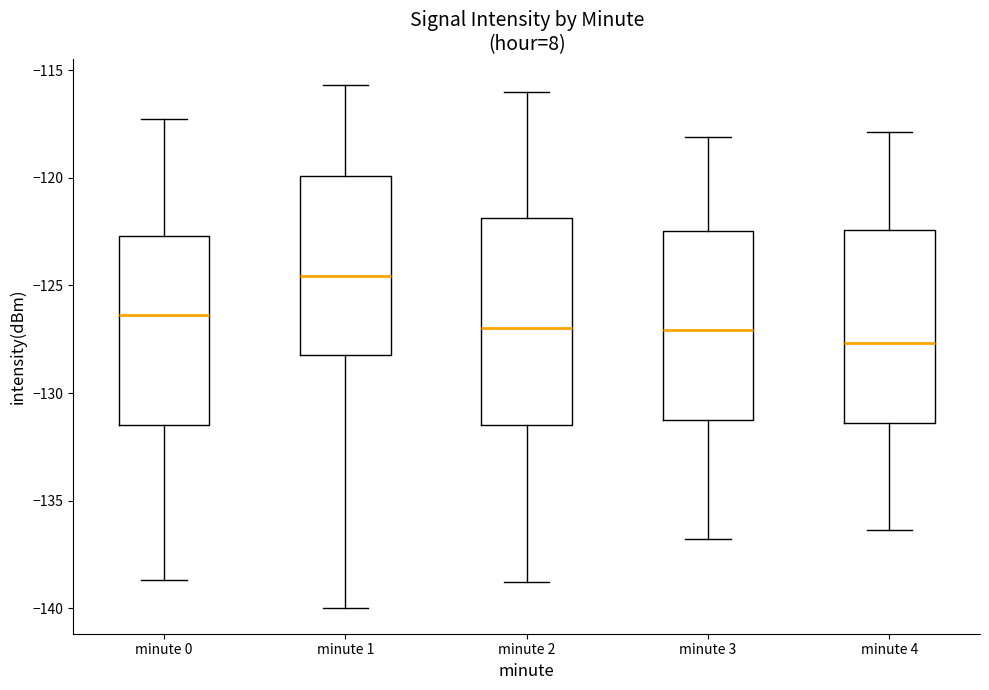

Comparing the boxes themselves (not the whiskers), which one is the tallest?

minute 2